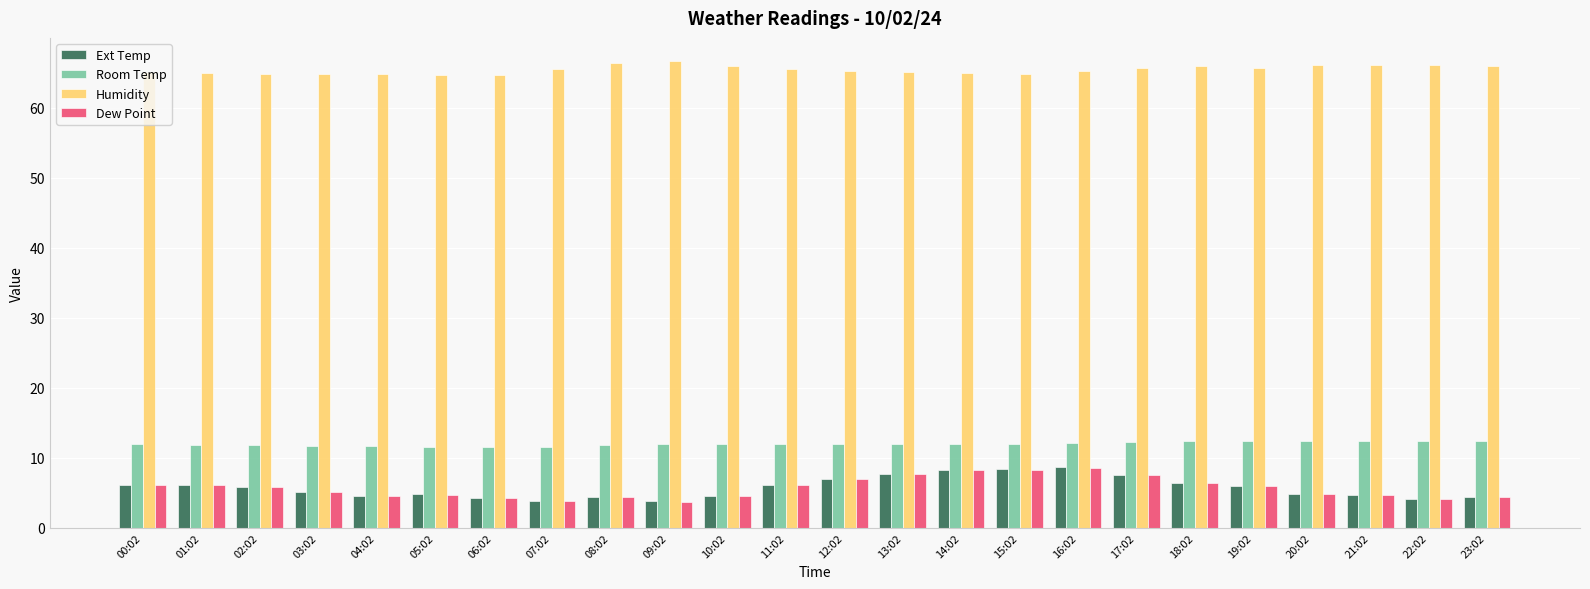

How many distinct data groups are displayed?

4